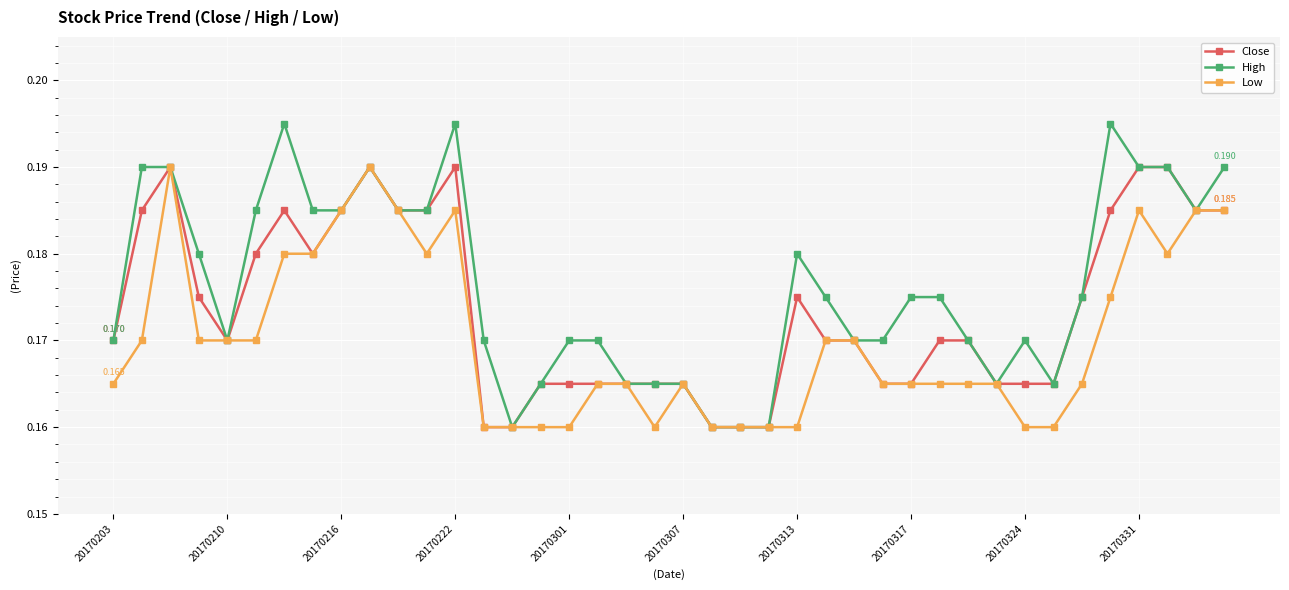

Does the chart display data point markers on the line(s)?

Yes